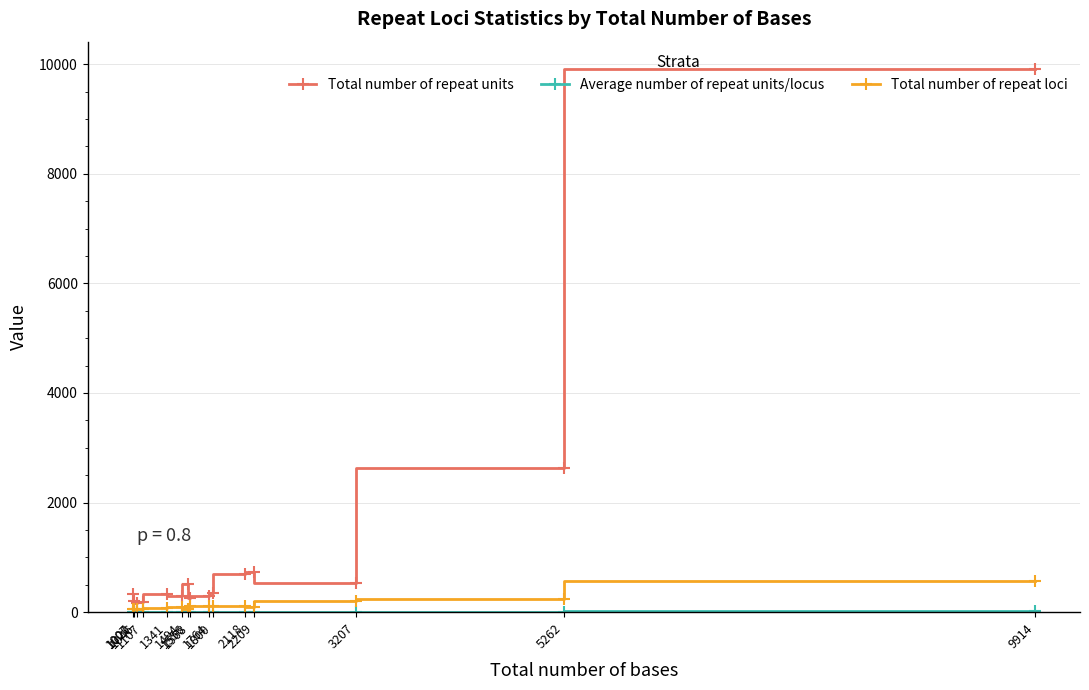

True or false: Total number of repeat units and Total number of repeat loci intersect in this chart.

False